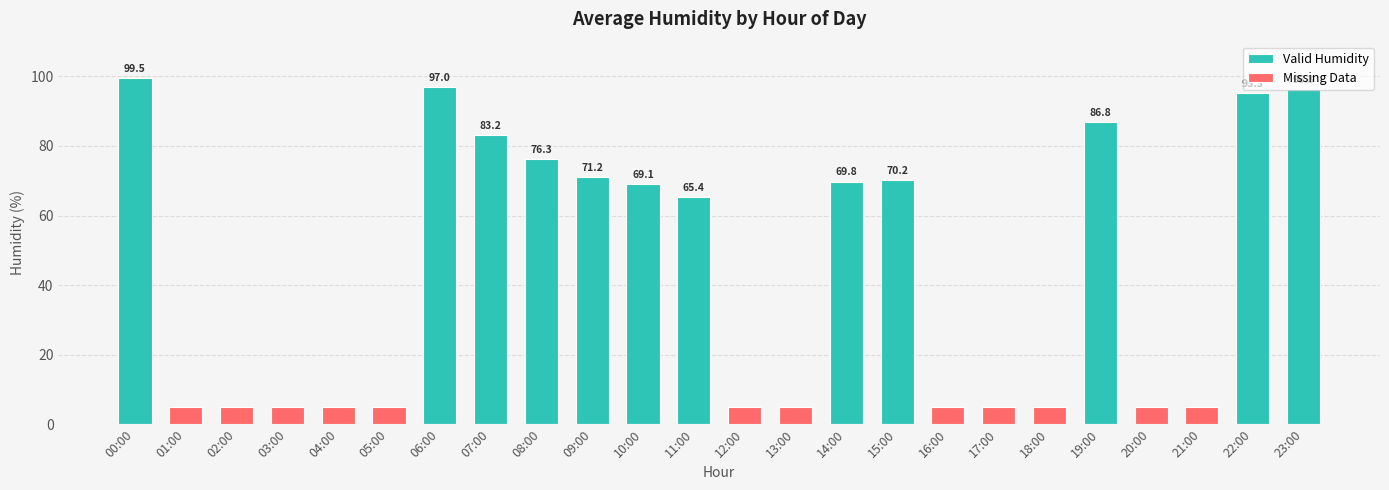

Which label corresponds to the largest value in the chart?

00:00